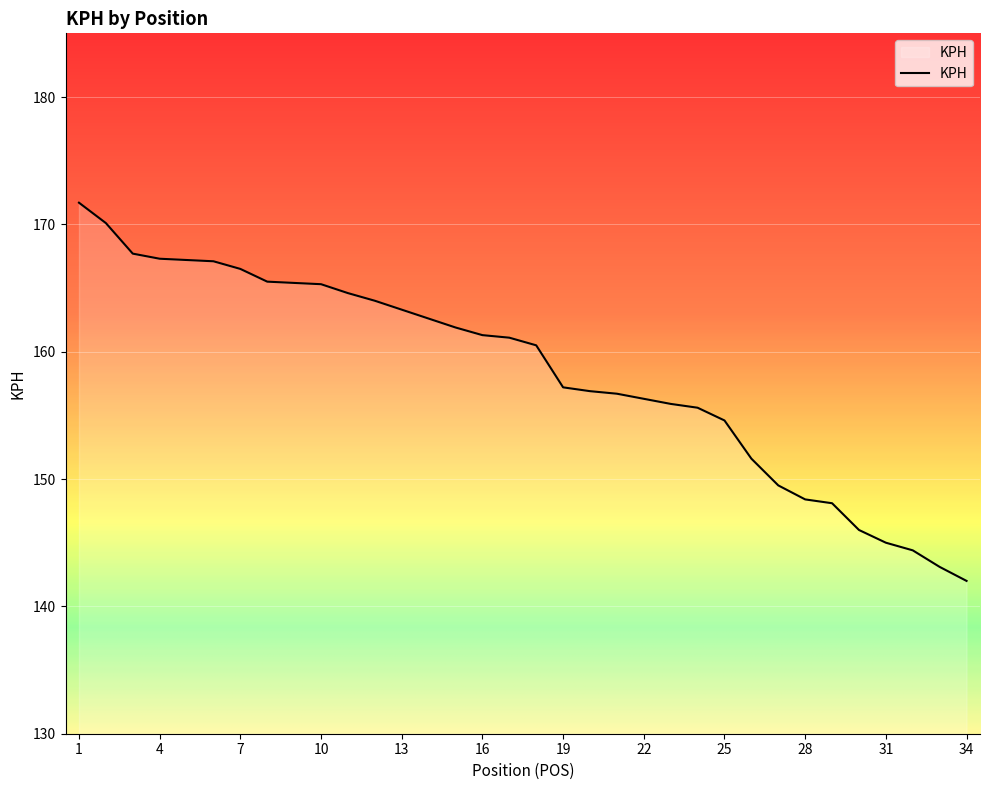

Count the number of data series in this chart.

1